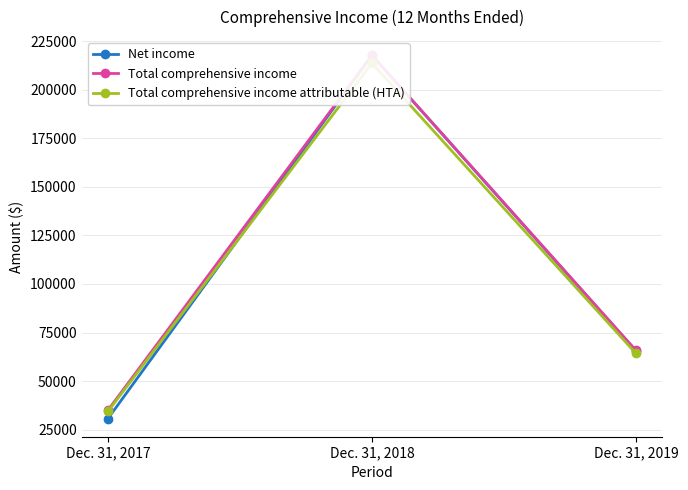

What are all the series names shown in the legend?

Net income, Total comprehensive income, Total comprehensive income attributable (HTA)